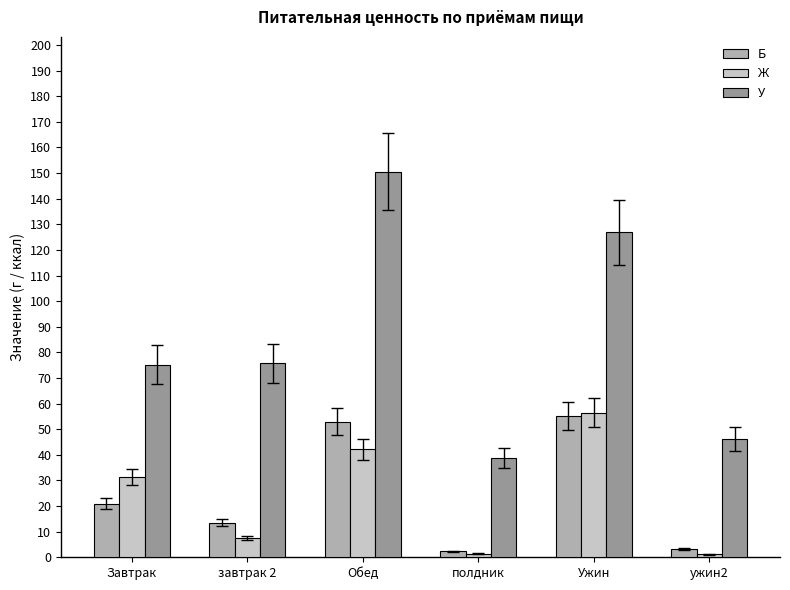

The value of Б at Обед is 52.8. True or false?

True